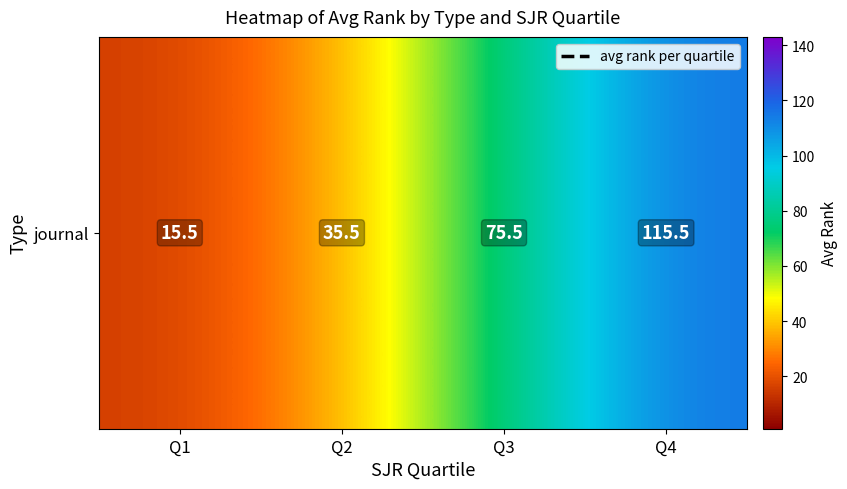

Reading left to right, transcribe all the data shown in this chart.

15.5	35.5	75.5	115.5